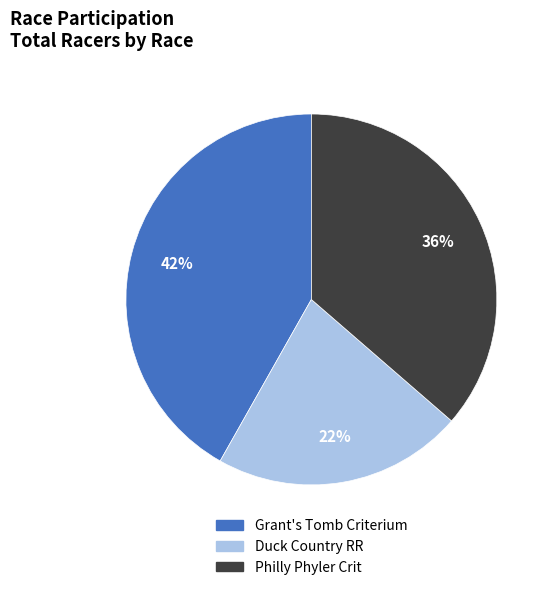

Is there any slice that represents more than half of the pie?

No